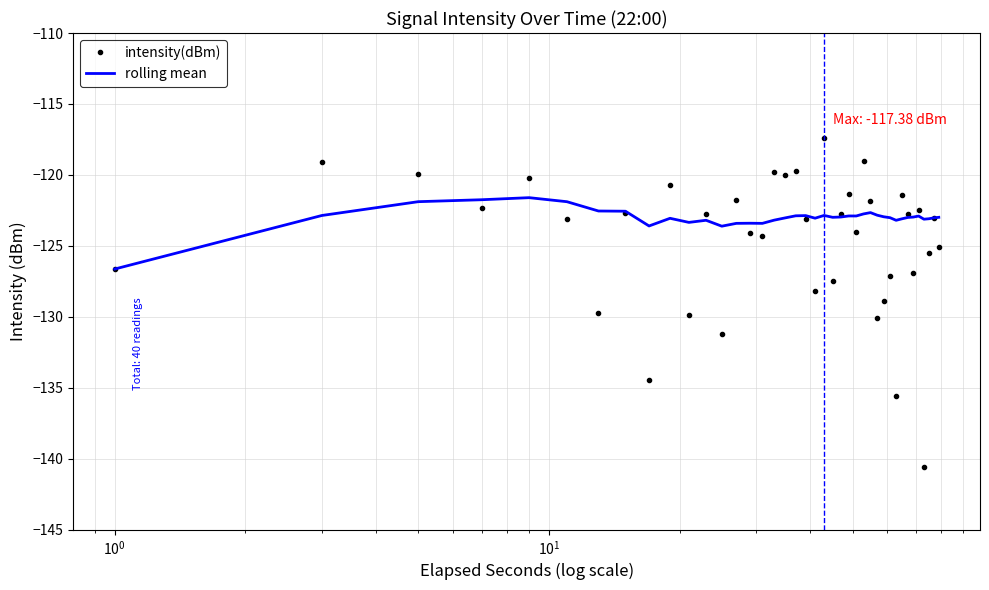

Which series has the widest spread of values?

intensity(dBm)